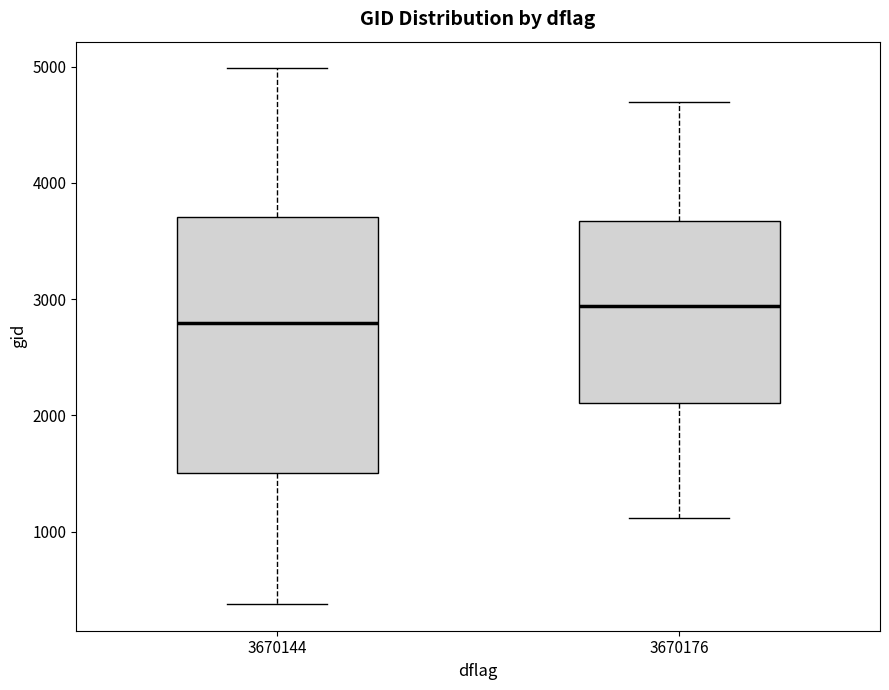

Where does the median line of the box at x = 3670144 sit on the y-axis? The values are not printed on the chart, so give them approximately, as read against the axis.

2800